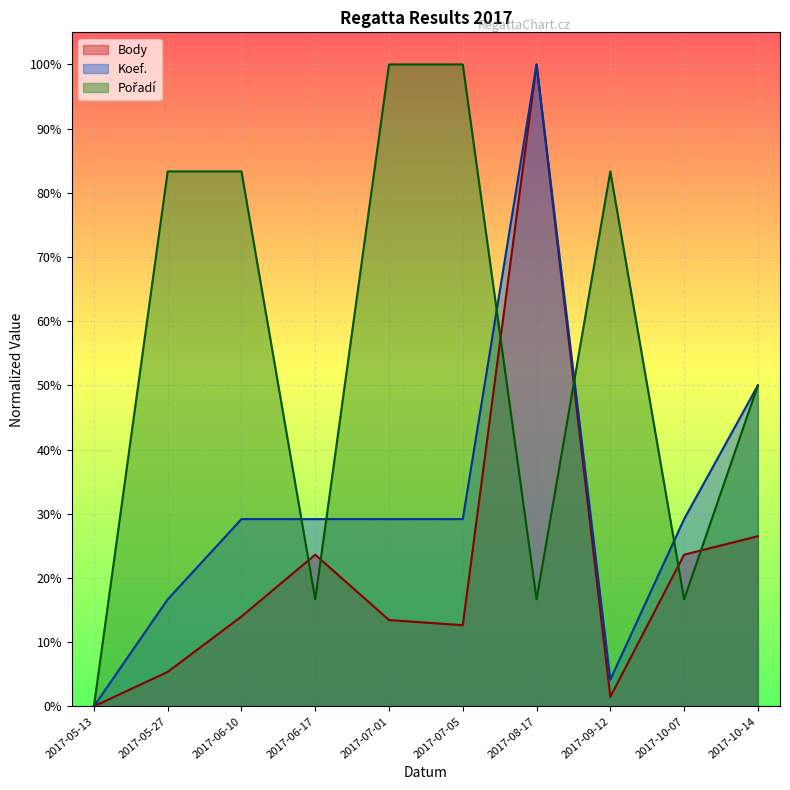

At how many categories does at least one series exceed 0?

9